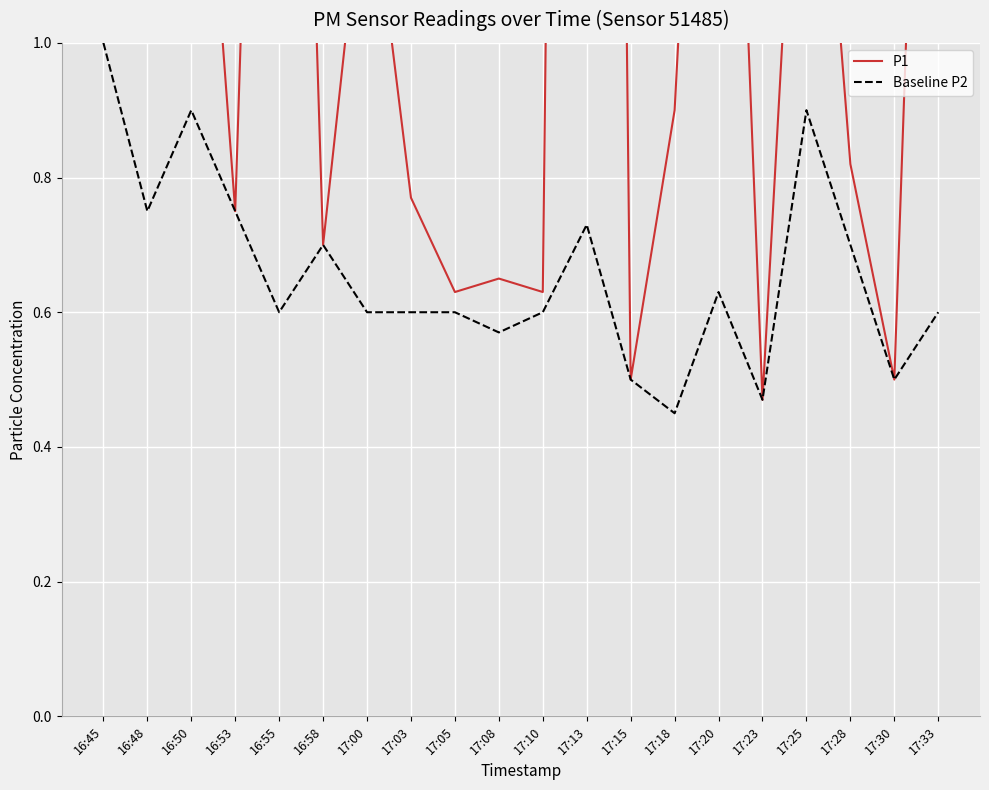

List the series in order of their peak value, highest first.

P1, Baseline P2